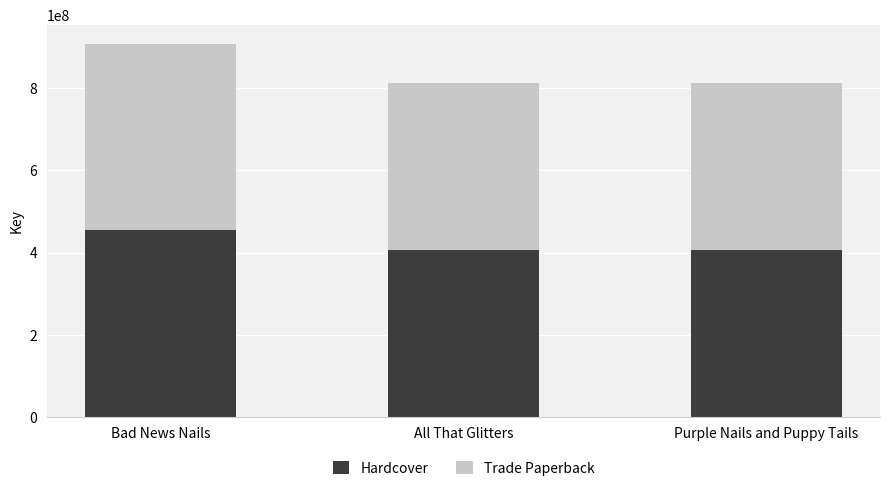

Read the Hardcover value at All That Glitters.

406398388